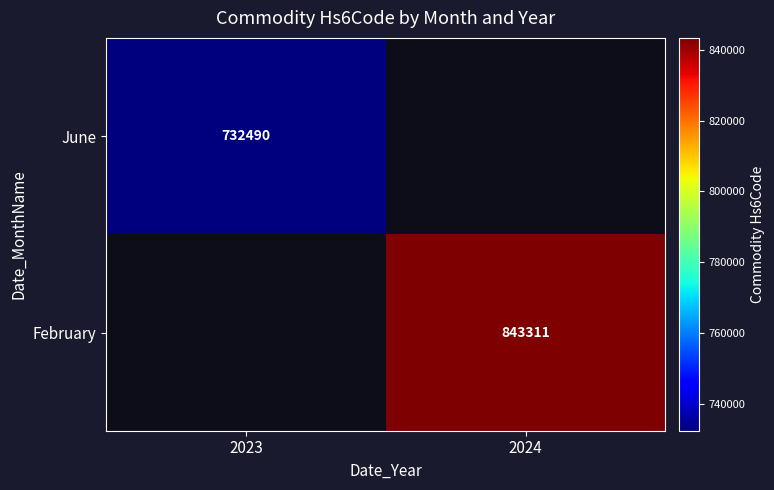

True or false: June has a value of 732490 at 2023.

True